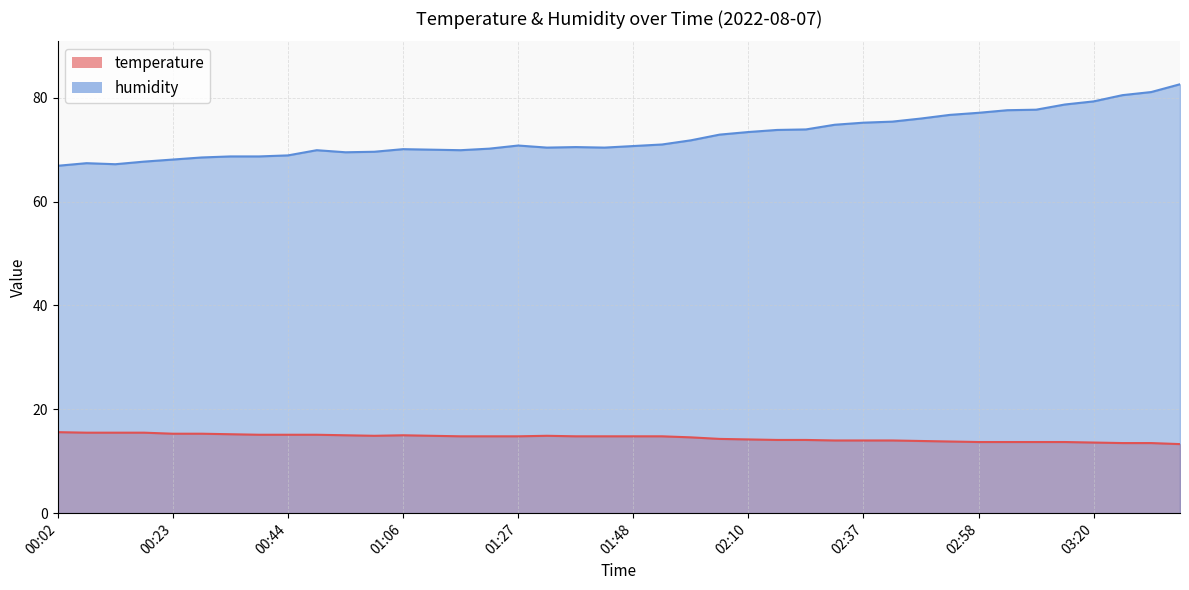

How many categories are shown in the chart?

40